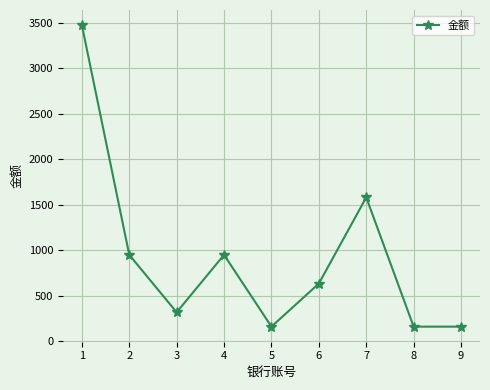

The chart shows a value of 158 at 9. True or false?

True